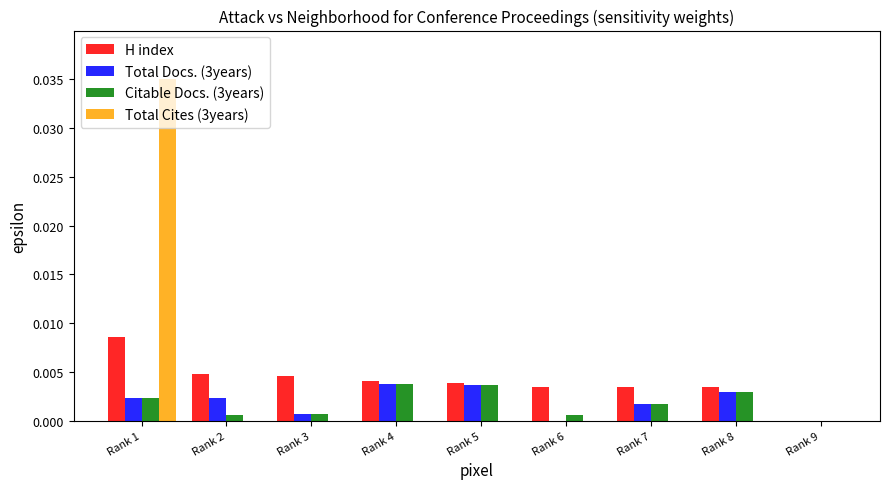

How many distinct data groups are displayed?

4